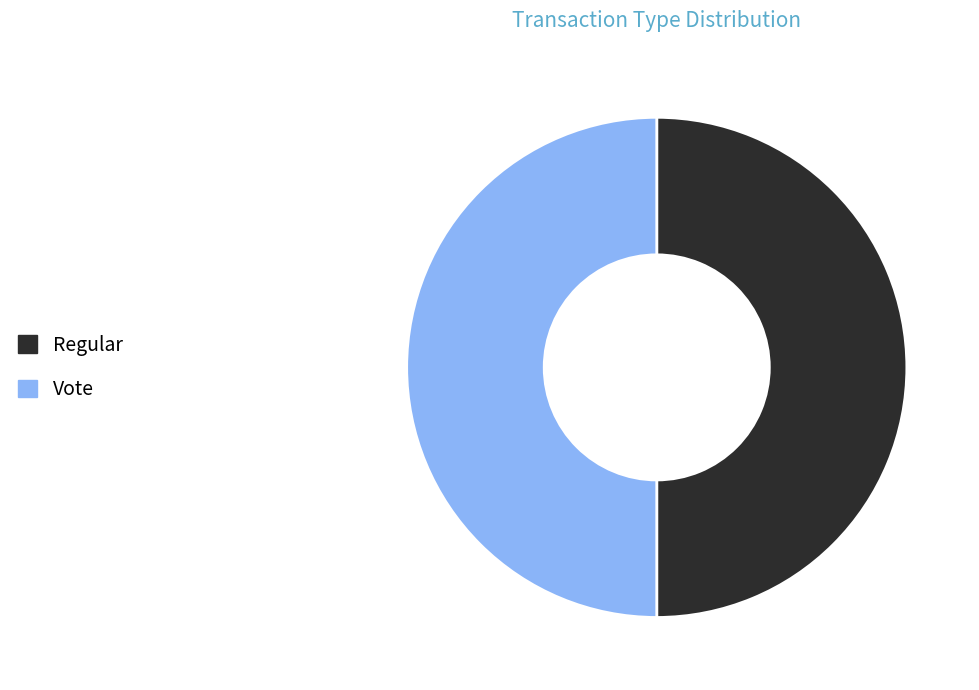

Approximately how many times larger is the value at Vote compared to Regular?

1.0